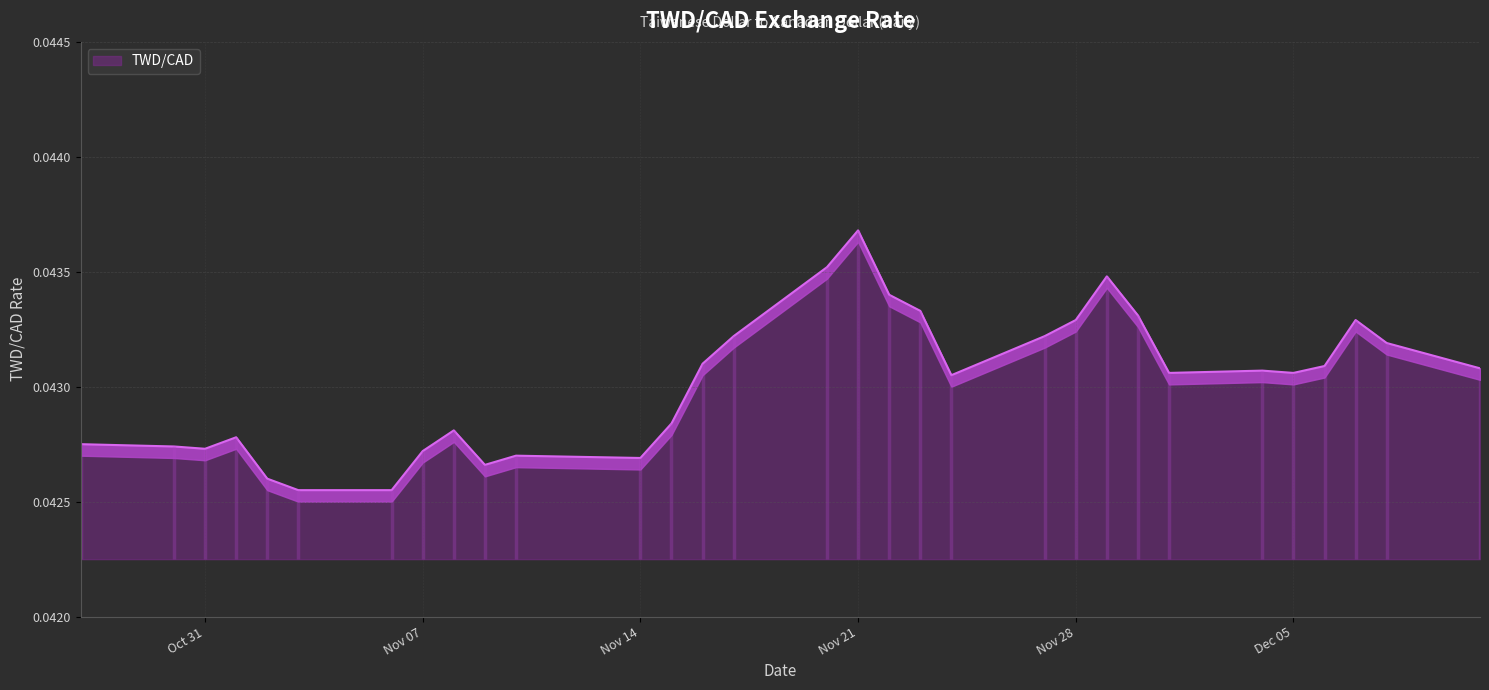

Rank the categories by value from lowest to highest.

2023-11-03, 2023-11-06, 2023-11-02, 2023-11-09, 2023-11-14, 2023-11-10, 2023-11-07, 2023-10-31, 2023-10-30, 2023-10-27, 2023-11-01, 2023-11-08, 2023-11-15, 2023-11-24, 2023-12-01, 2023-12-05, 2023-12-04, 2023-12-11, 2023-12-06, 2023-11-16, 2023-12-08, 2023-11-17, 2023-11-27, 2023-11-28, 2023-12-07, 2023-11-30, 2023-11-23, 2023-11-22, 2023-11-29, 2023-11-20, 2023-11-21